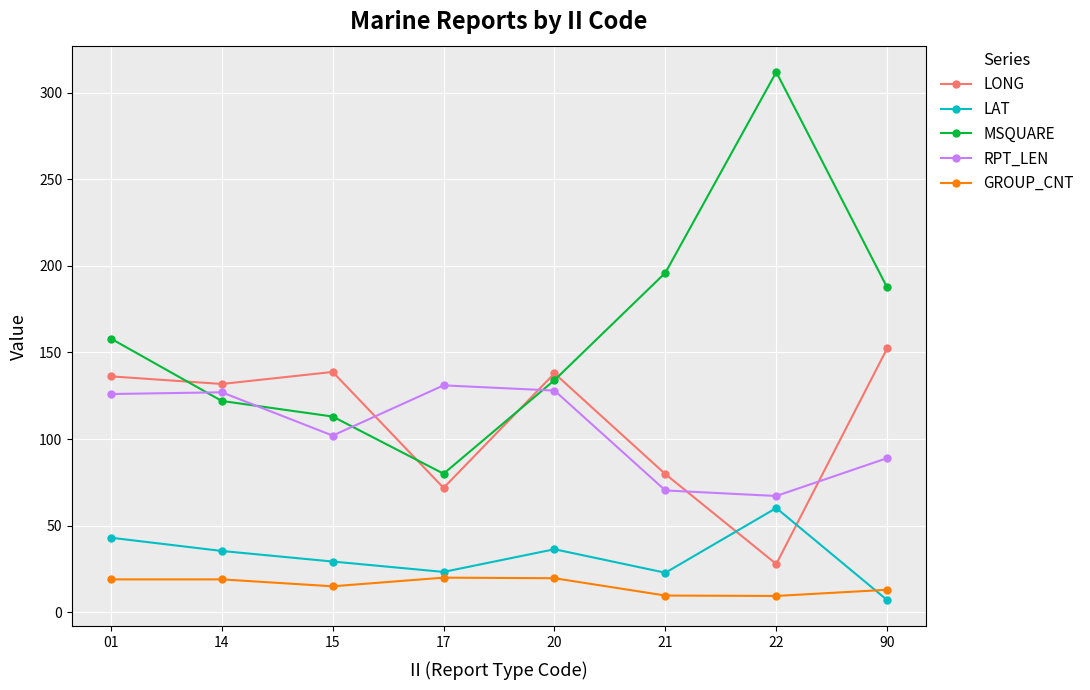

At which label does LONG reach its minimum?

22